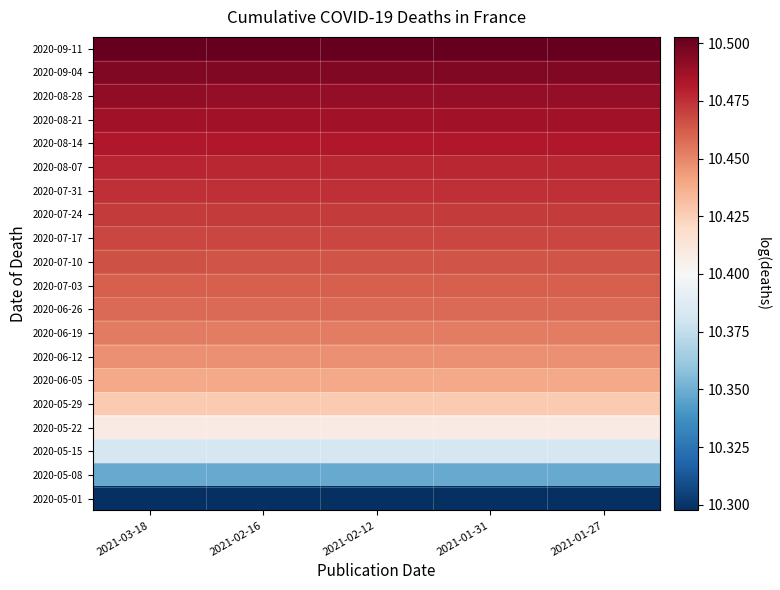

Reading right to left, list all the values displayed in this chart.

2020-05-01: 2021-01-27=10.3	2021-01-31=10.3	2021-02-12=10.3	2021-02-16=10.3	2021-03-18=10.3
2020-05-08: 2021-01-27=10.3	2021-01-31=10.3	2021-02-12=10.3	2021-02-16=10.3	2021-03-18=10.3
2020-05-15: 2021-01-27=10.4	2021-01-31=10.4	2021-02-12=10.4	2021-02-16=10.4	2021-03-18=10.4
2020-05-22: 2021-01-27=10.4	2021-01-31=10.4	2021-02-12=10.4	2021-02-16=10.4	2021-03-18=10.4
2020-05-29: 2021-01-27=10.4	2021-01-31=10.4	2021-02-12=10.4	2021-02-16=10.4	2021-03-18=10.4
2020-06-05: 2021-01-27=10.4	2021-01-31=10.4	2021-02-12=10.4	2021-02-16=10.4	2021-03-18=10.4
2020-06-12: 2021-01-27=10.4	2021-01-31=10.4	2021-02-12=10.4	2021-02-16=10.4	2021-03-18=10.4
2020-06-19: 2021-01-27=10.5	2021-01-31=10.5	2021-02-12=10.5	2021-02-16=10.5	2021-03-18=10.5
2020-06-26: 2021-01-27=10.5	2021-01-31=10.5	2021-02-12=10.5	2021-02-16=10.5	2021-03-18=10.5
2020-07-03: 2021-01-27=10.5	2021-01-31=10.5	2021-02-12=10.5	2021-02-16=10.5	2021-03-18=10.5
2020-07-10: 2021-01-27=10.5	2021-01-31=10.5	2021-02-12=10.5	2021-02-16=10.5	2021-03-18=10.5
2020-07-17: 2021-01-27=10.5	2021-01-31=10.5	2021-02-12=10.5	2021-02-16=10.5	2021-03-18=10.5
2020-07-24: 2021-01-27=10.5	2021-01-31=10.5	2021-02-12=10.5	2021-02-16=10.5	2021-03-18=10.5
2020-07-31: 2021-01-27=10.5	2021-01-31=10.5	2021-02-12=10.5	2021-02-16=10.5	2021-03-18=10.5
2020-08-07: 2021-01-27=10.5	2021-01-31=10.5	2021-02-12=10.5	2021-02-16=10.5	2021-03-18=10.5
2020-08-14: 2021-01-27=10.5	2021-01-31=10.5	2021-02-12=10.5	2021-02-16=10.5	2021-03-18=10.5
2020-08-21: 2021-01-27=10.5	2021-01-31=10.5	2021-02-12=10.5	2021-02-16=10.5	2021-03-18=10.5
2020-08-28: 2021-01-27=10.5	2021-01-31=10.5	2021-02-12=10.5	2021-02-16=10.5	2021-03-18=10.5
2020-09-04: 2021-01-27=10.5	2021-01-31=10.5	2021-02-12=10.5	2021-02-16=10.5	2021-03-18=10.5
2020-09-11: 2021-01-27=10.5	2021-01-31=10.5	2021-02-12=10.5	2021-02-16=10.5	2021-03-18=10.5